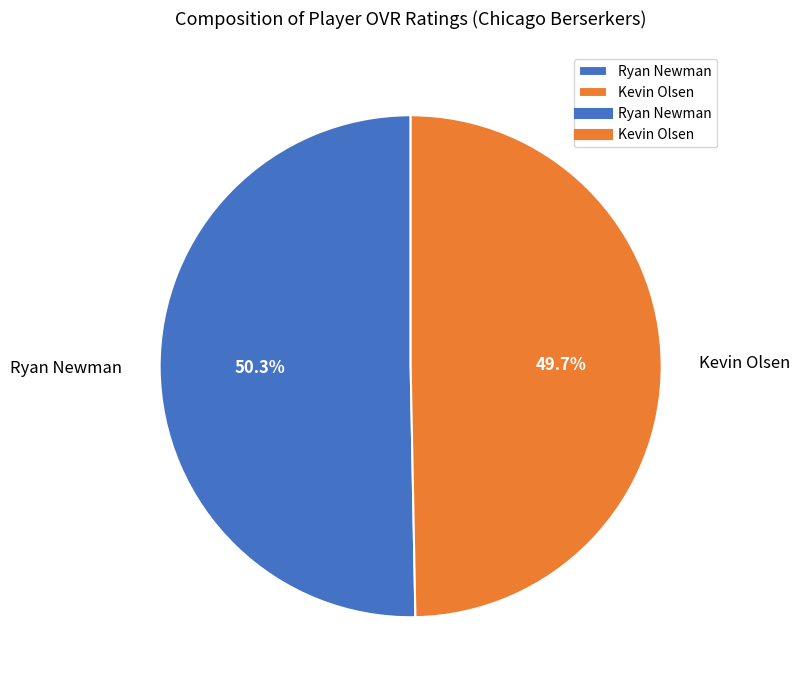

To the nearest percent, what is the difference between the Ryan Newman and Kevin Olsen slice percentages?

1%